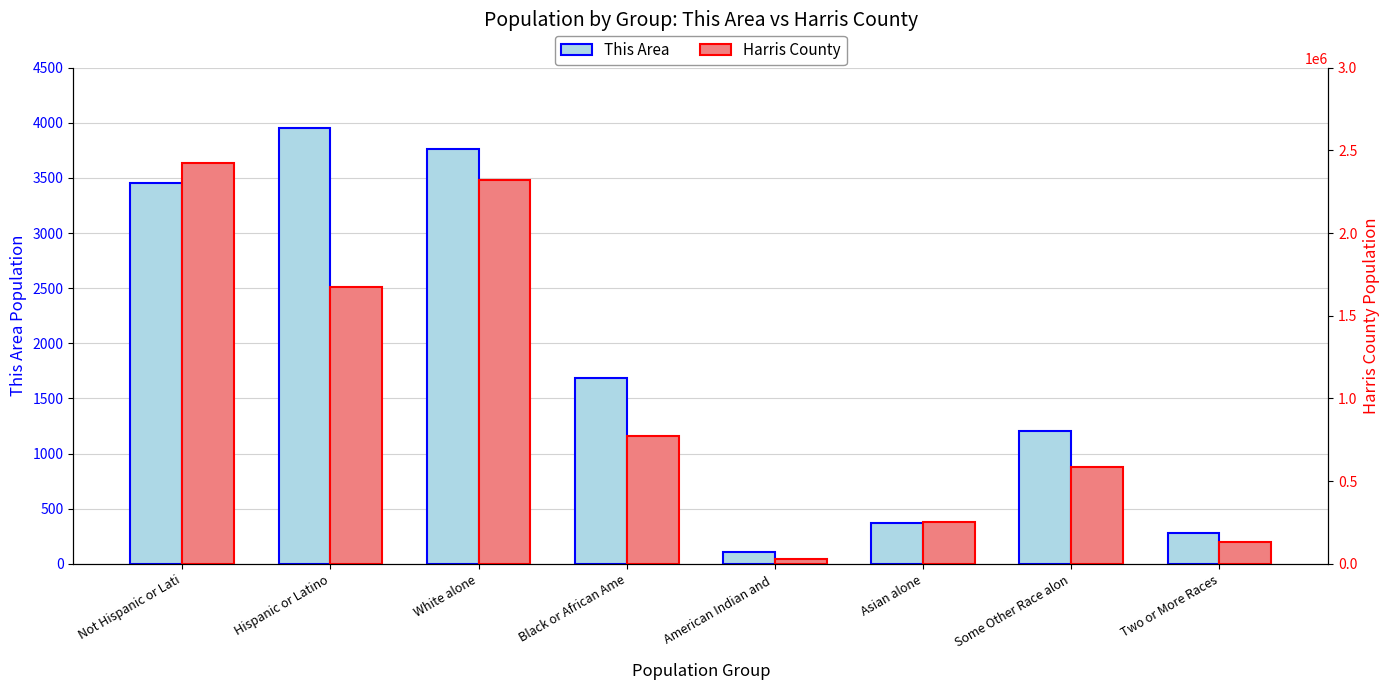

Does the chart contain stacked bars?

No